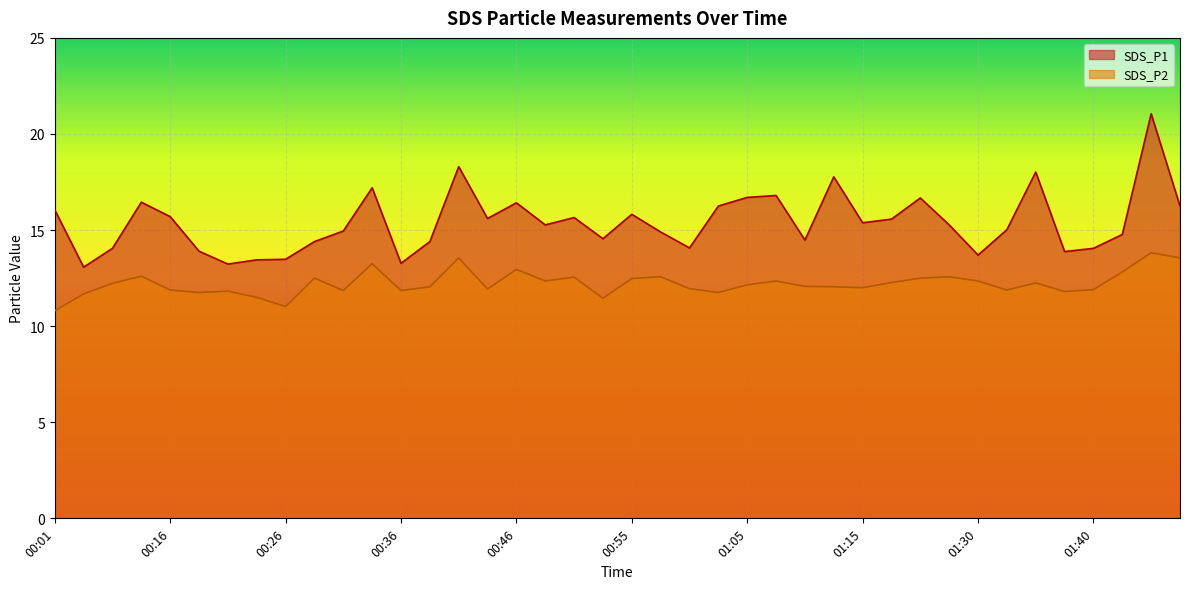

Is it true that SDS_P1 equals 7.6 at 00:53?

False